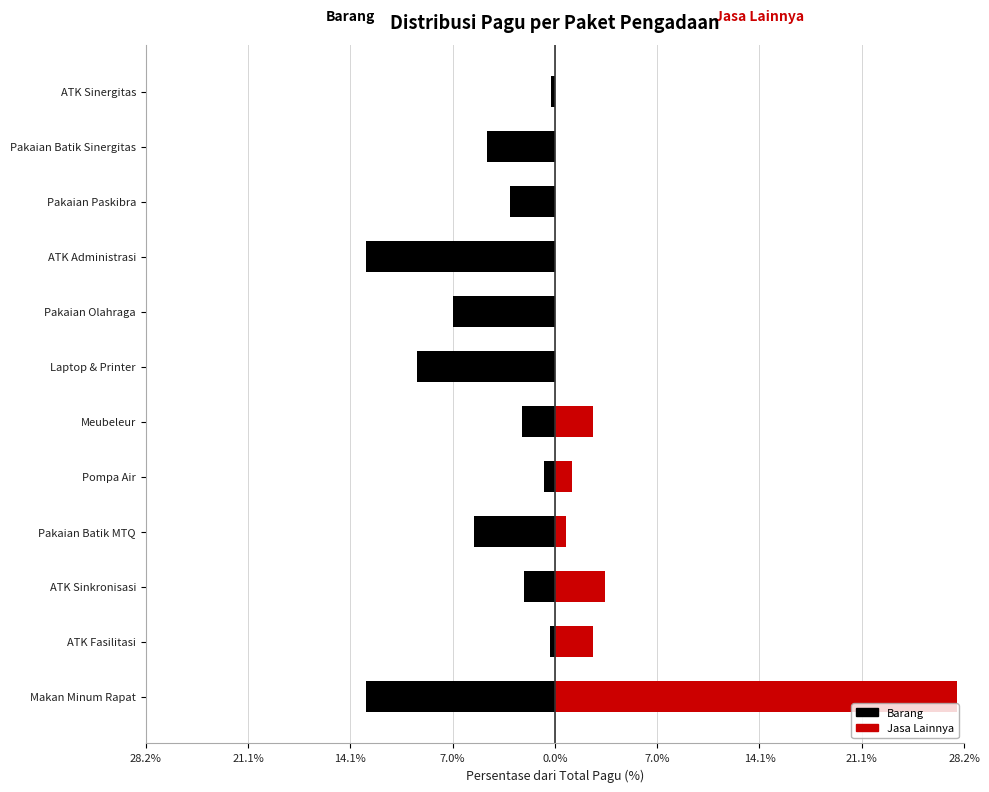

Between Makan Minum Rapat and ATK Fasilitasi, which is larger?

ATK Fasilitasi